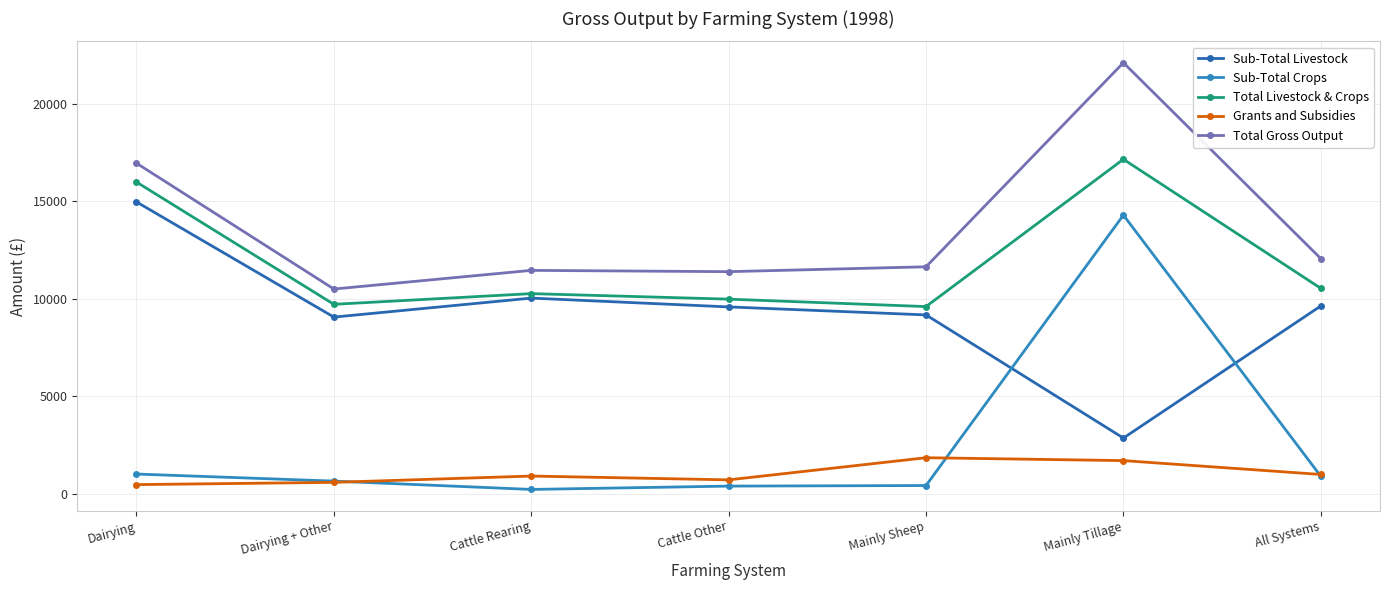

At which category is the sum across all series the highest?

Mainly Tillage